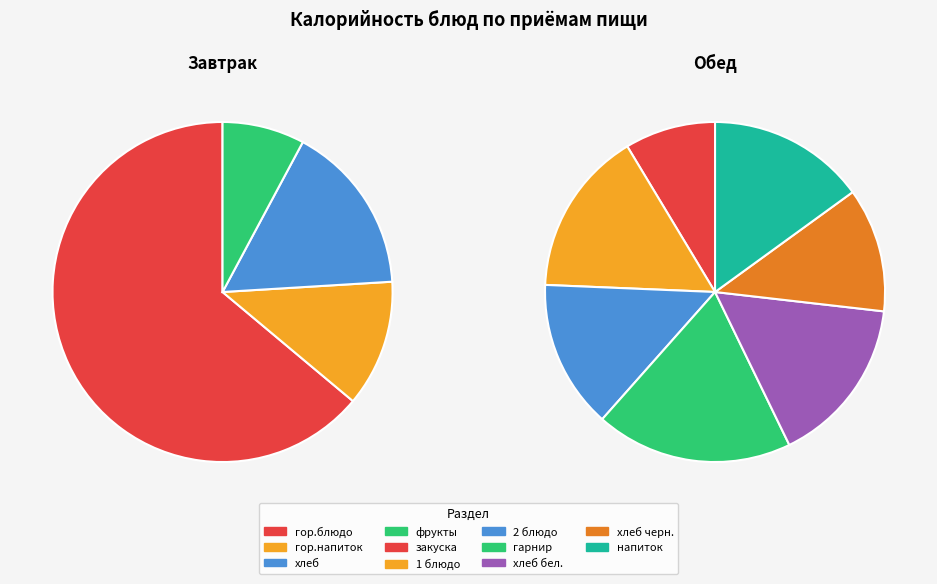

Is there any slice that represents more than half of the pie?

Yes